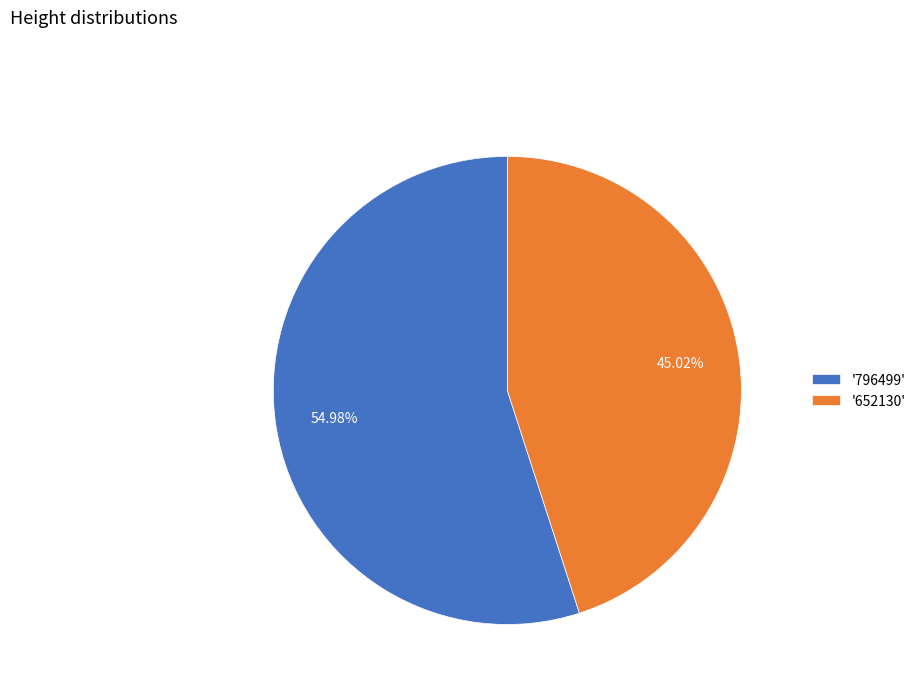

Count the number of slices in the pie.

2